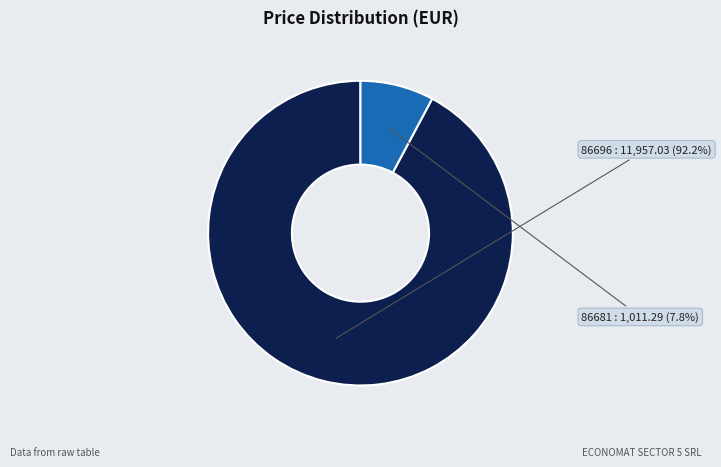

What is the smallest slice in the pie chart?

86681